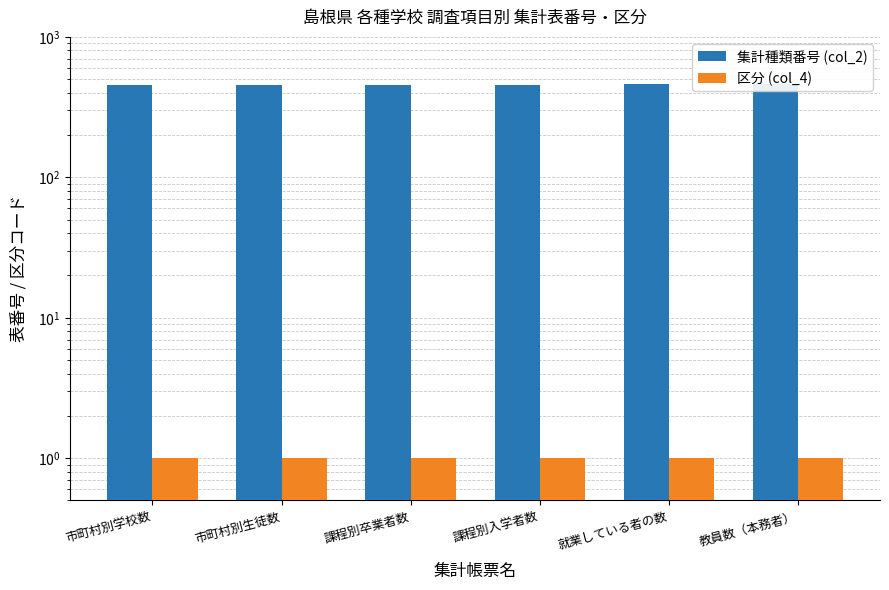

What is the value of the 集計種類番号 (col_2) bar at the 2nd from the left?

454